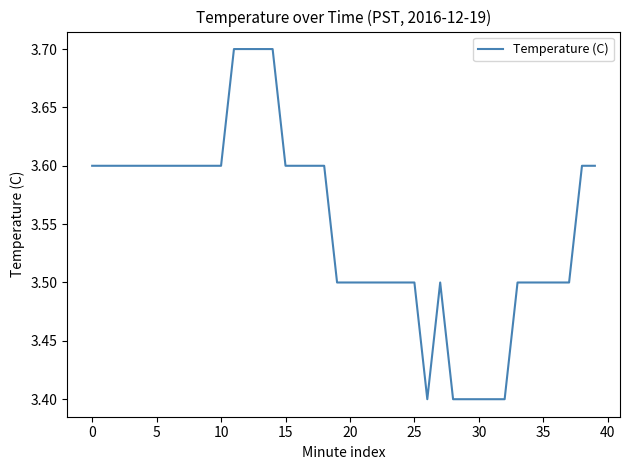

What is the minimum value shown in the chart?

3.4